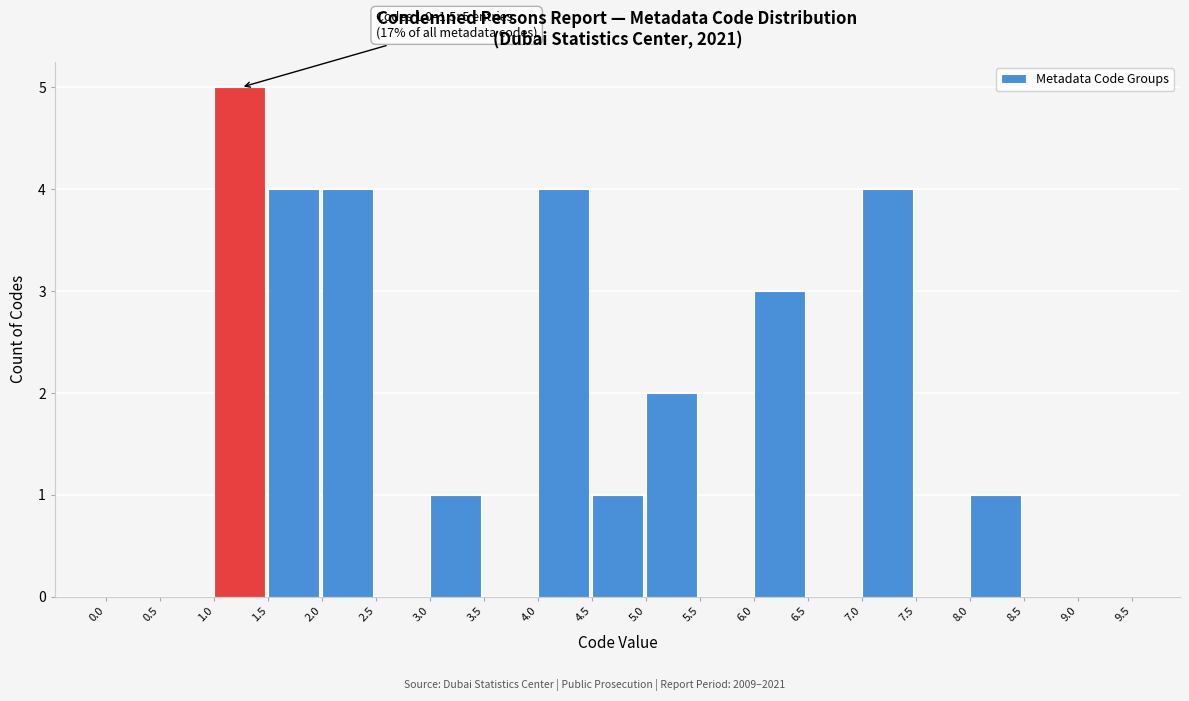

Over which range of the x-axis is the bar tallest?

1.0 to 1.5